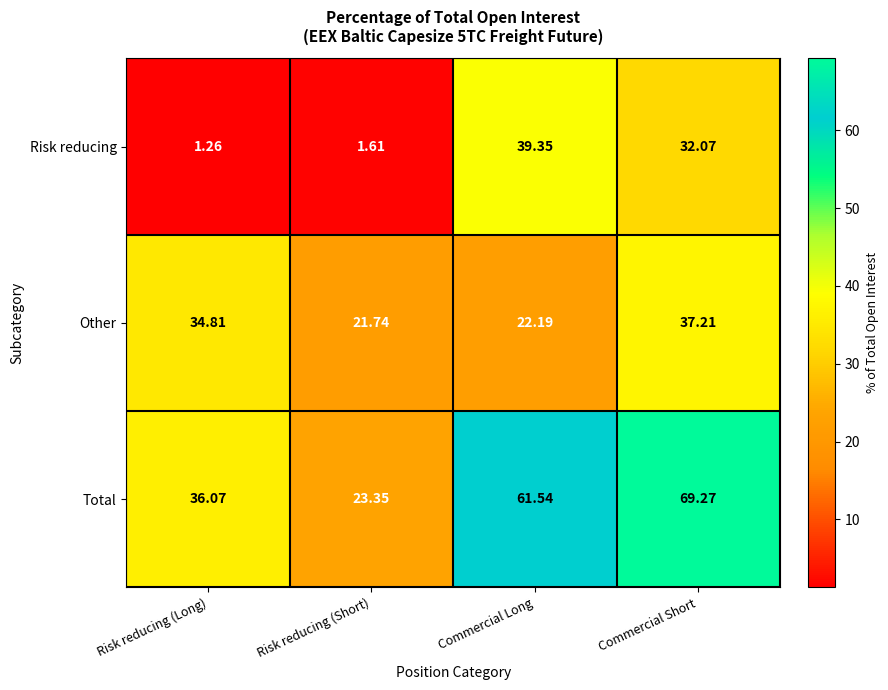

Which series changed the most between Risk reducing (Long) and Commercial Long?

Risk reducing